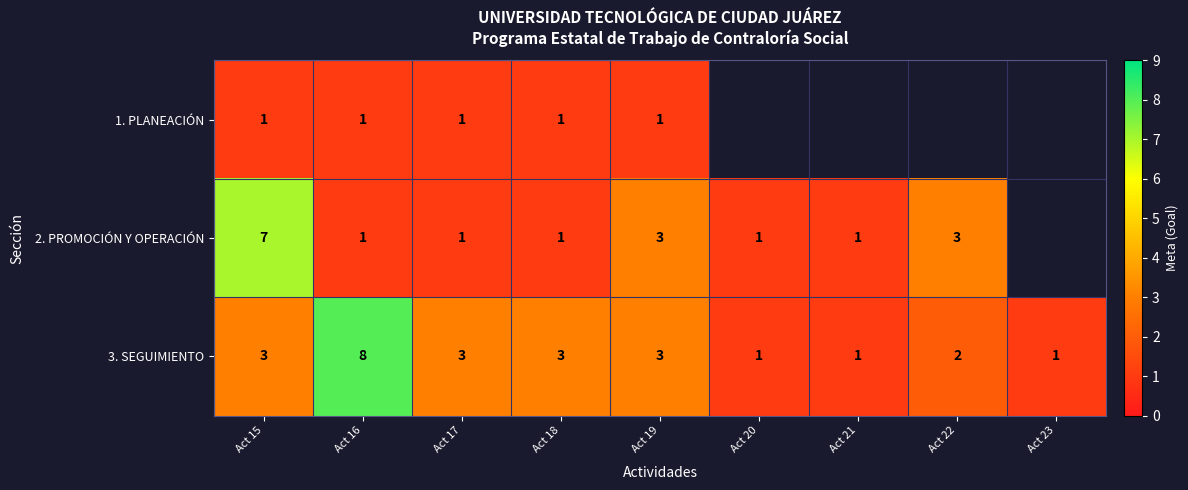

What is the difference between the highest and lowest values at Act 16?

7